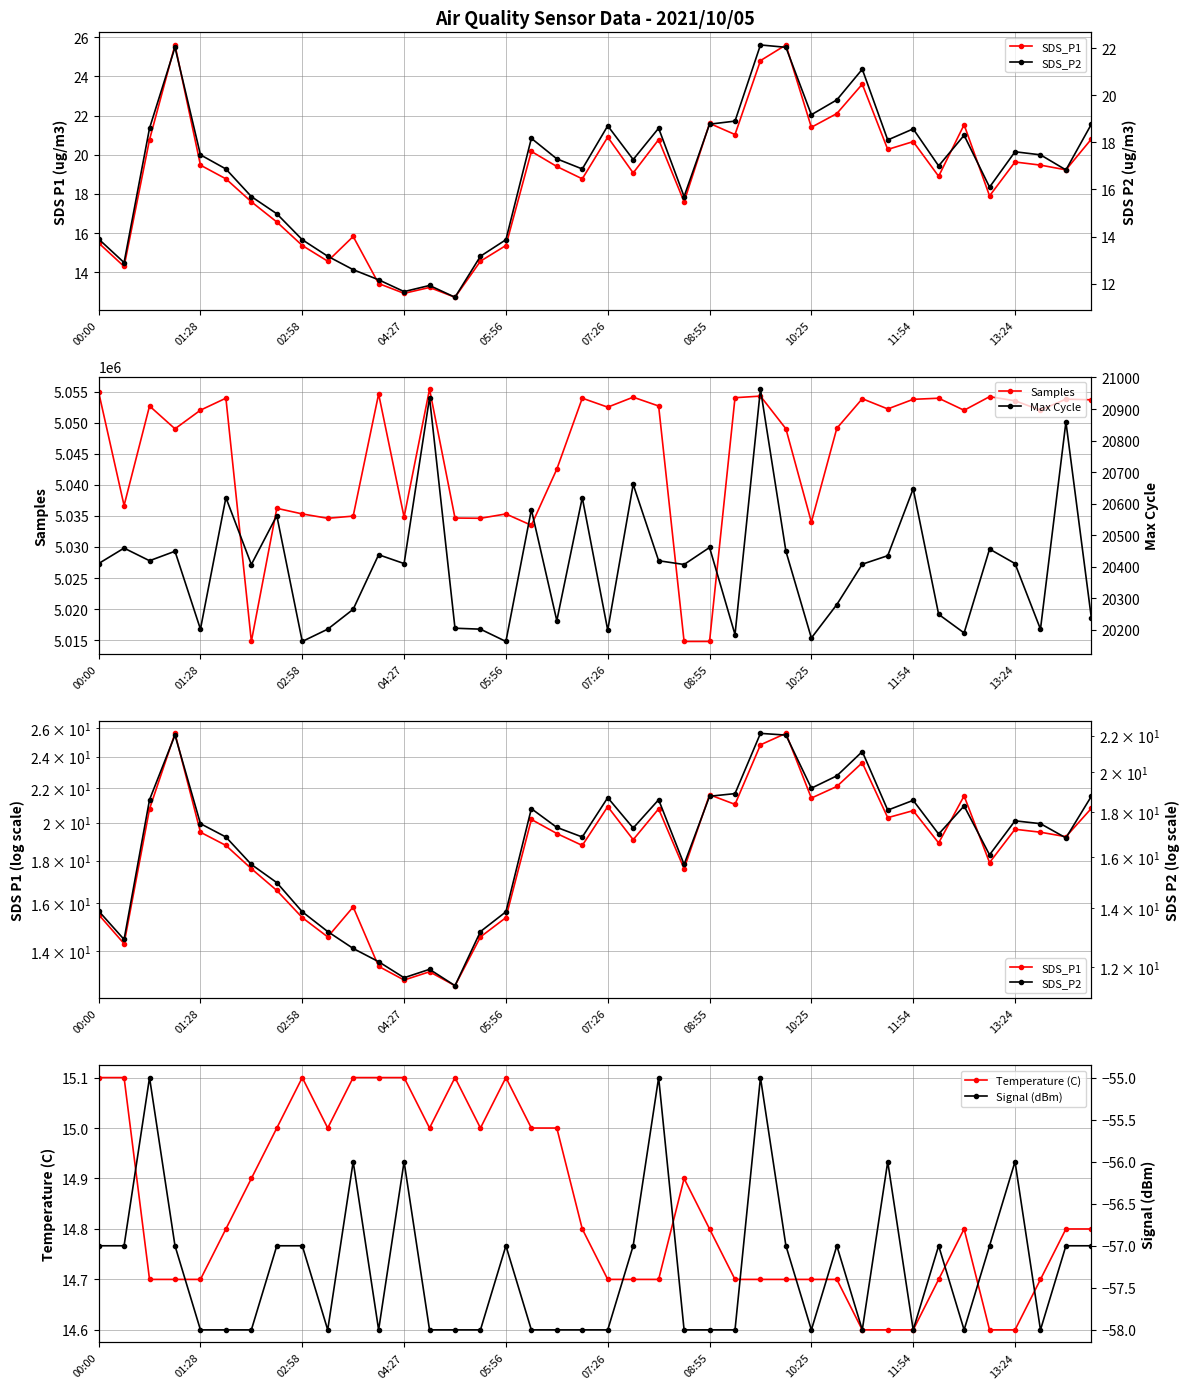

How many data points in Samples are less than 5052038?

19